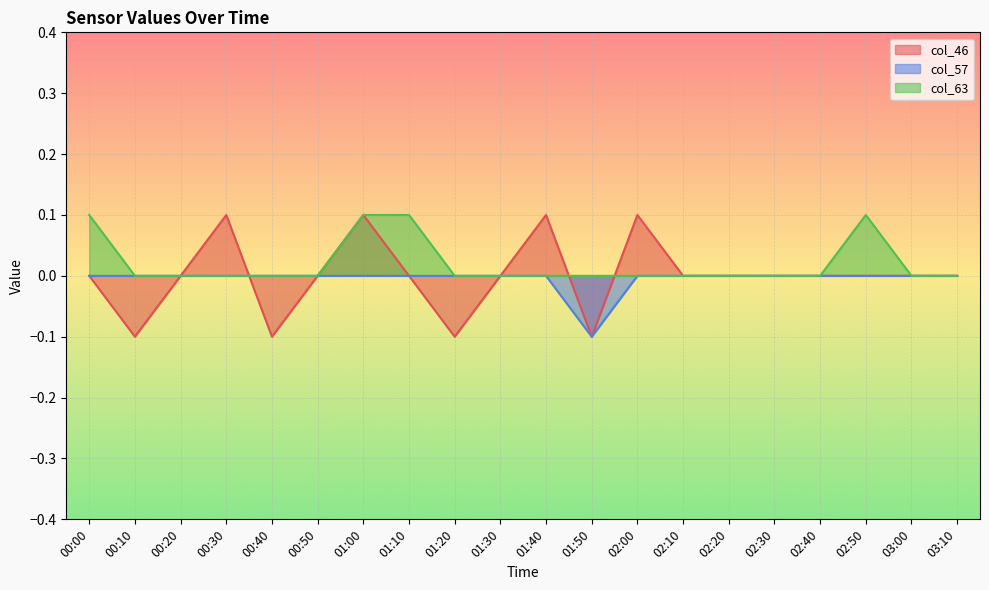

Reading right to left, transcribe all the data shown in this chart.

col_46: 03:10=0.0	03:00=0.0	02:50=0.0	02:40=0.0	02:30=0.0	02:20=-0.0	02:10=0.0	02:00=0.1	01:50=-0.1	01:40=0.1	01:30=-0.0	01:20=-0.1	01:10=0.0	01:00=0.1	00:50=0.0	00:40=-0.1	00:30=0.1	00:20=0.0	00:10=-0.1	00:00=0.0
col_57: 03:10=0.0	03:00=0.0	02:50=-0.0	02:40=0.0	02:30=0.0	02:20=0.0	02:10=0.0	02:00=0.0	01:50=-0.1	01:40=0.0	01:30=-0.0	01:20=-0.0	01:10=0.0	01:00=0.0	00:50=-0.0	00:40=-0.0	00:30=0.0	00:20=-0.0	00:10=-0.0	00:00=0.0
col_63: 03:10=0.0	03:00=0.0	02:50=0.1	02:40=0.0	02:30=0.0	02:20=0.0	02:10=0.0	02:00=0.0	01:50=0.0	01:40=0.0	01:30=0.0	01:20=-0.0	01:10=0.1	01:00=0.1	00:50=-0.0	00:40=0.0	00:30=-0.0	00:20=0.0	00:10=0.0	00:00=0.1